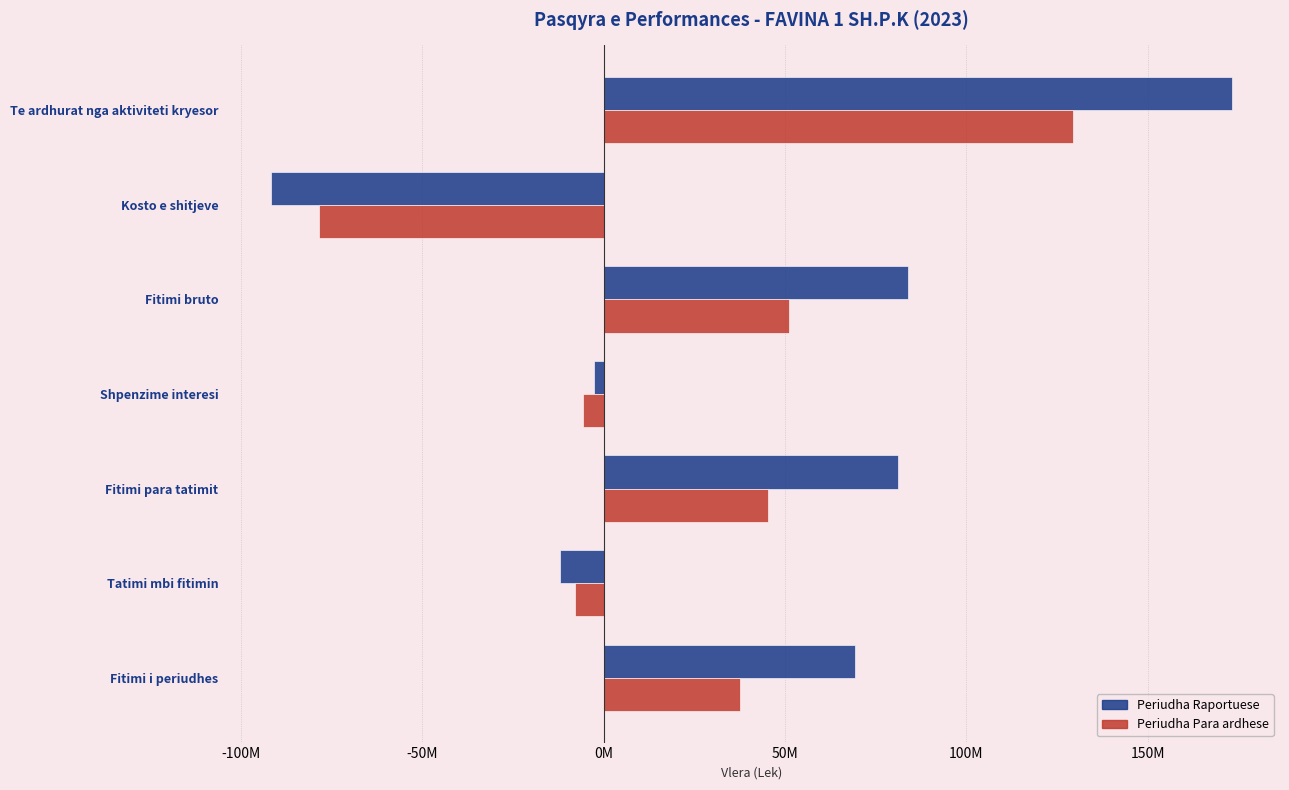

What is the maximum value shown in the chart?

173201495.0